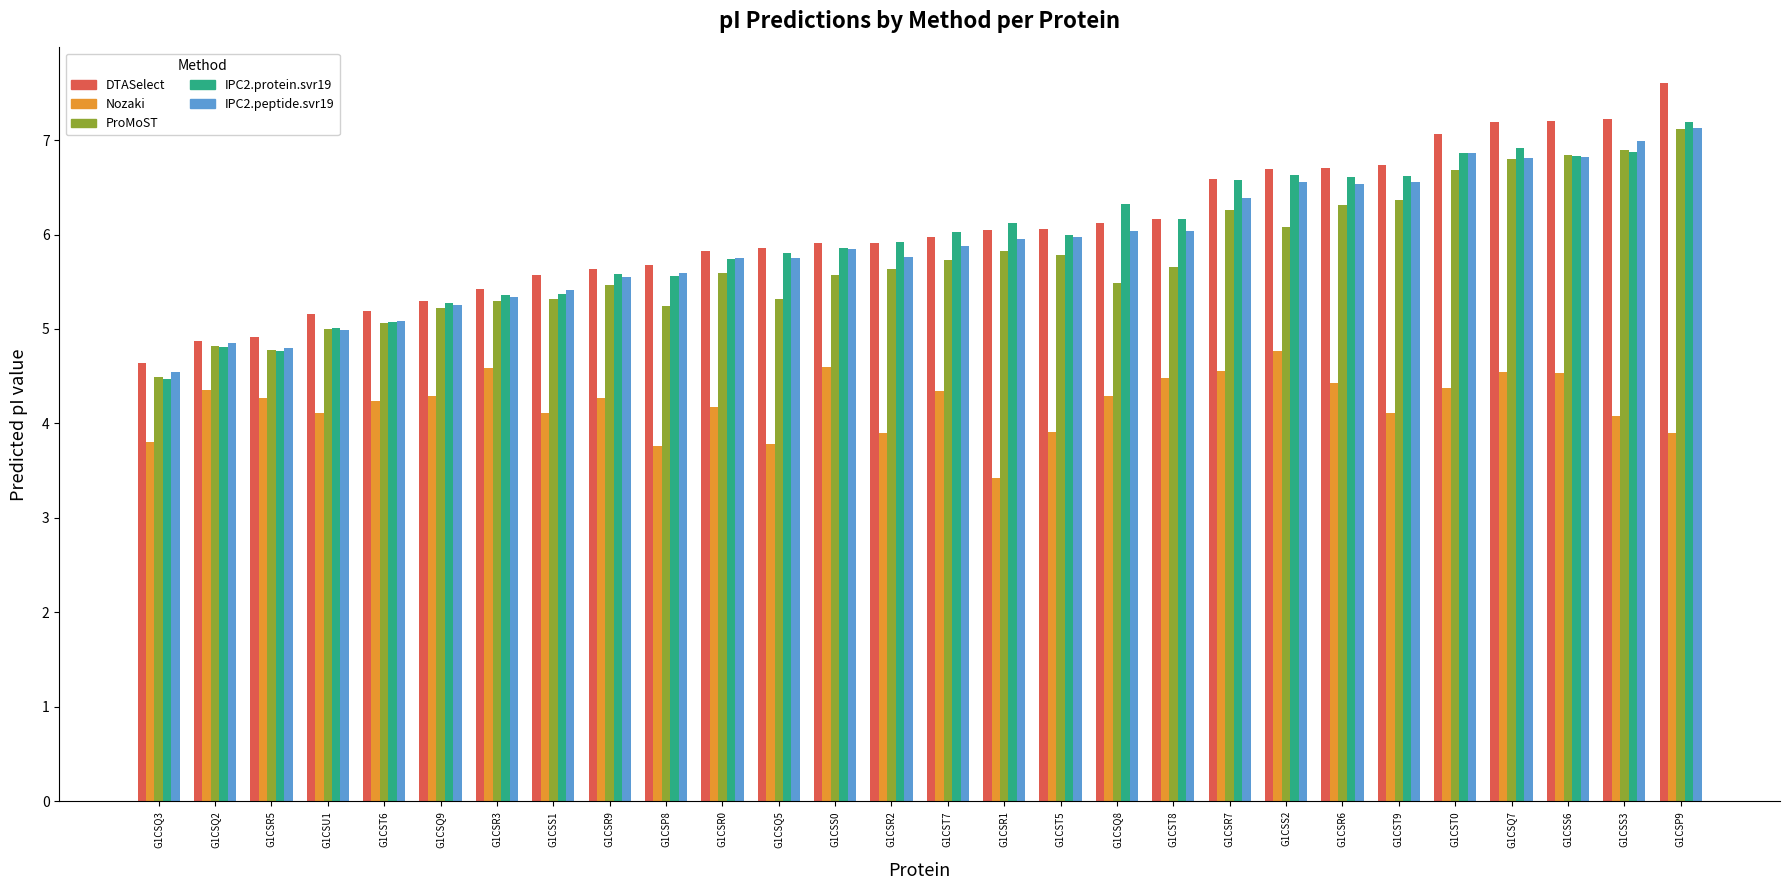

Is it true that ProMoST equals 6.9 at G1CSS3?

True